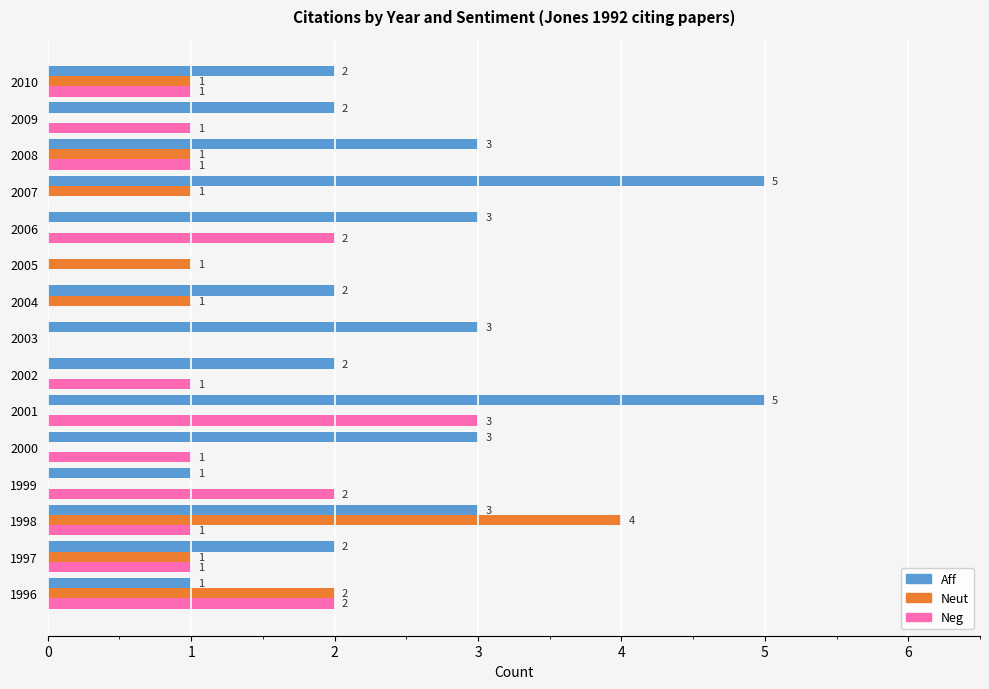

Where is Neut nearest to the value 2?

1996